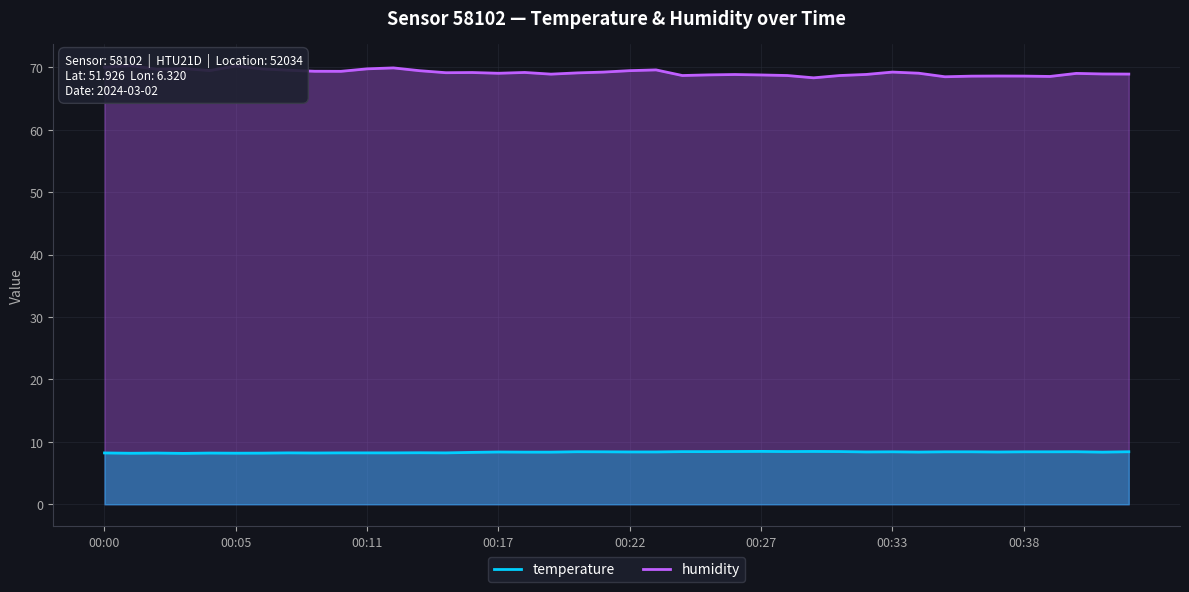

At which label does temperature reach its peak?

00:27